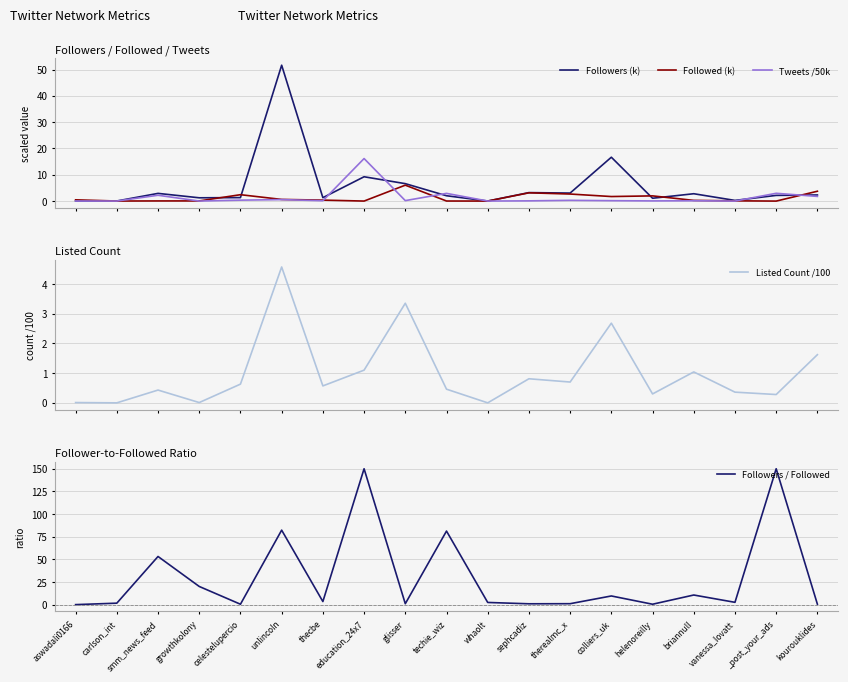

The value of Followers (k) at vanessa_lovatt is 0.3. True or false?

True